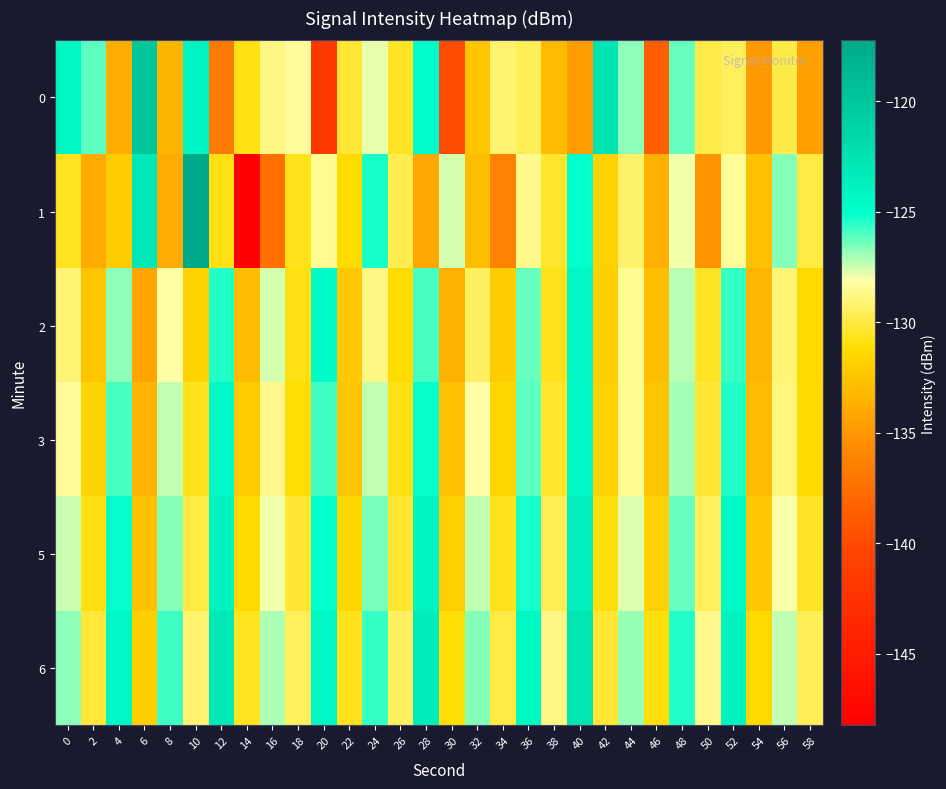

What is the minimum value shown in the chart?

-148.2